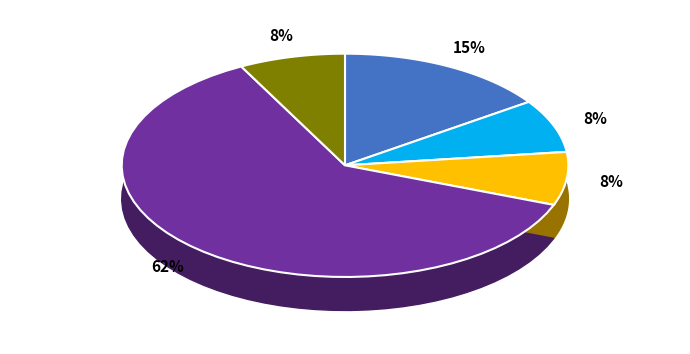

How many slices are in this pie chart?

5